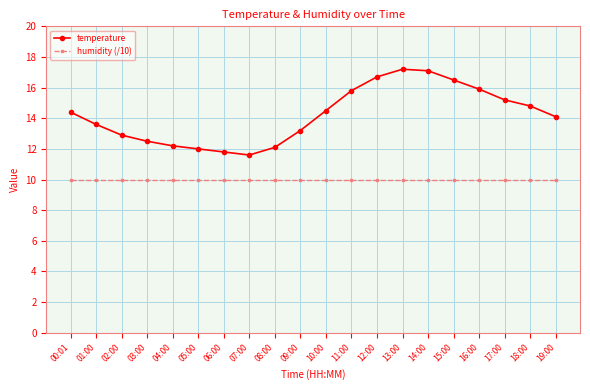

At how many categories does at least one series exceed 17?

2